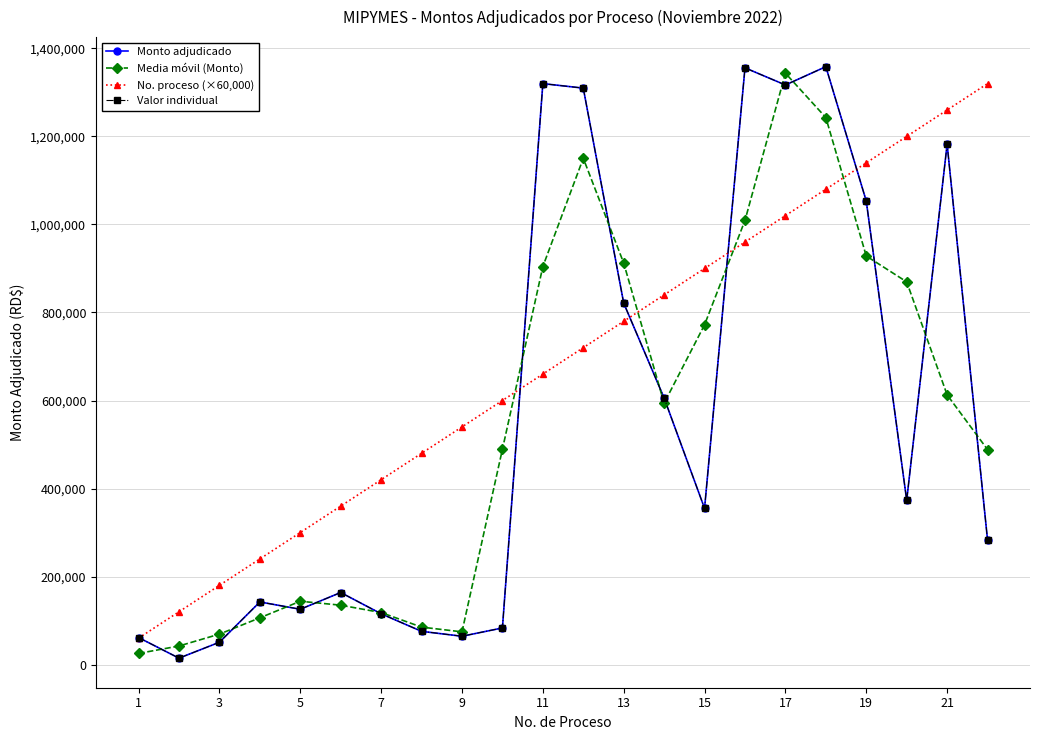

What is the minimum value shown in the chart?

14599.7